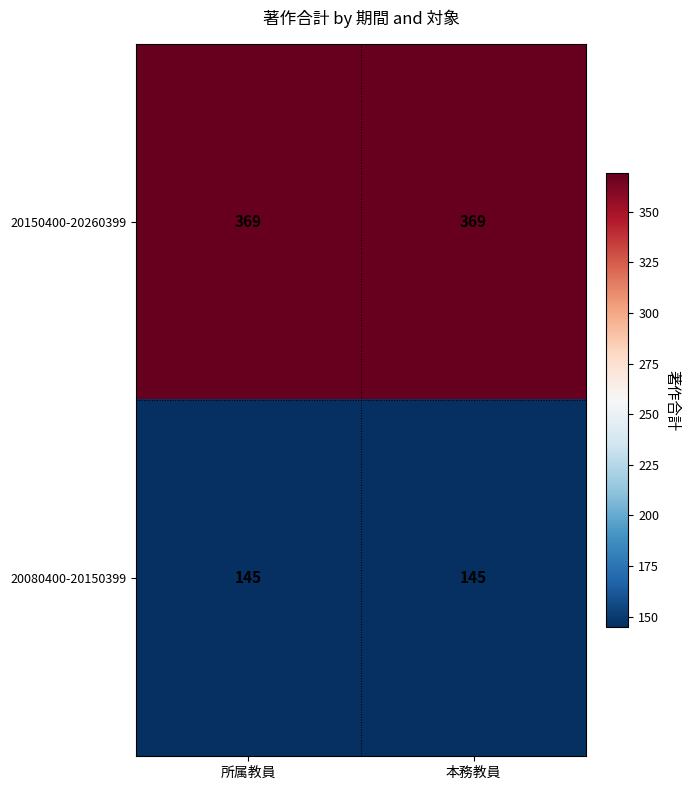

What is the total value across all series at 本務教員?

514